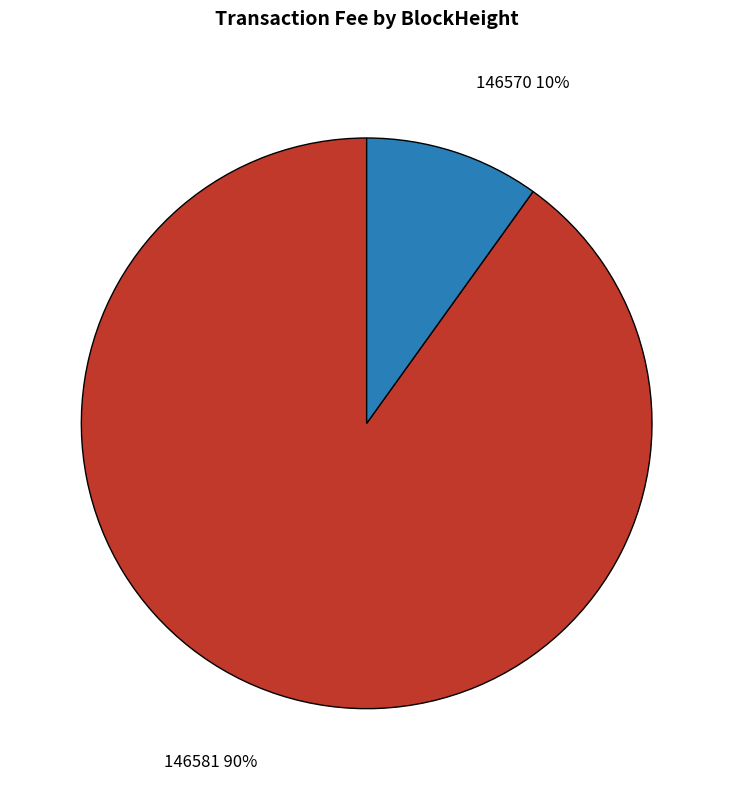

The 146581 slice represents 1% of the pie. True or false?

False